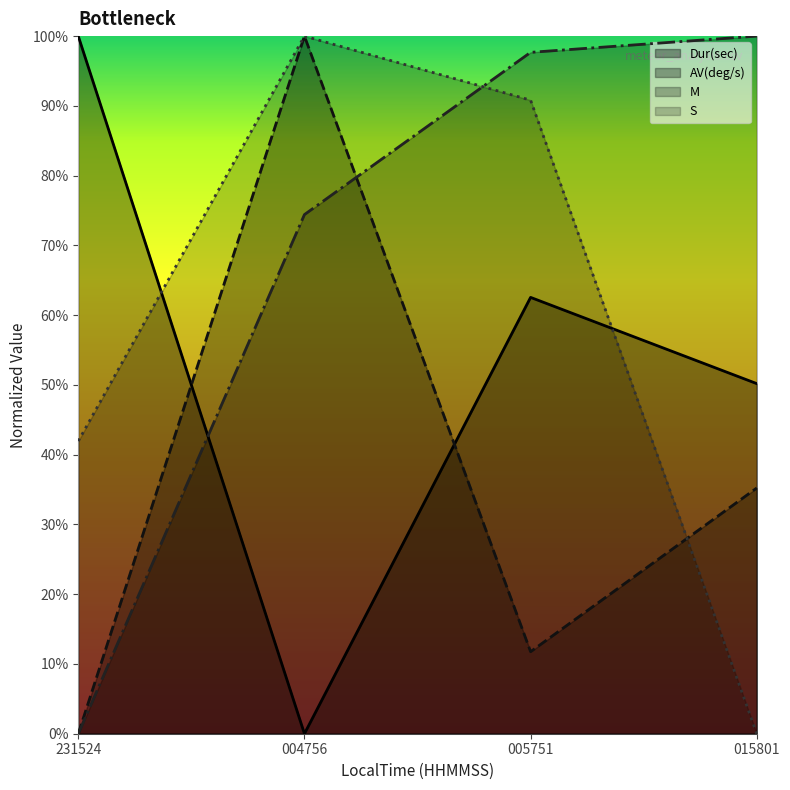

How many interior local valleys does the Dur(sec) series have?

1